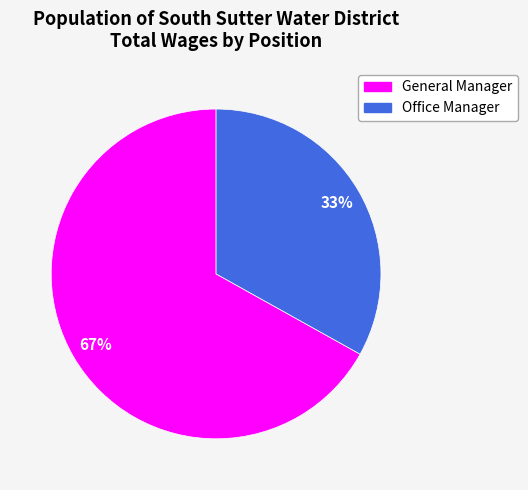

To the nearest percent, what is the average slice percentage?

50%